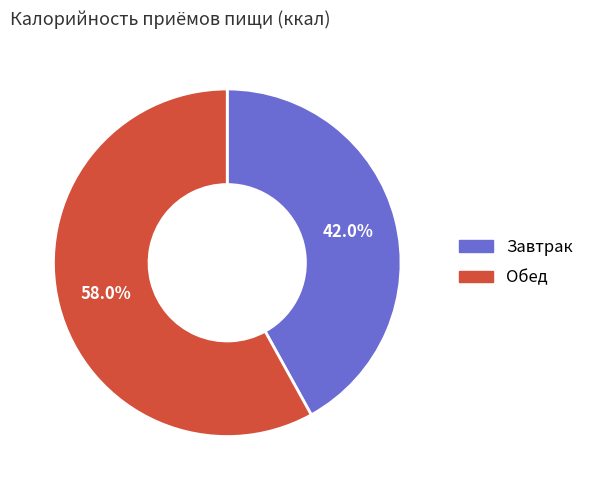

To the nearest percent, what is the combined percentage of Обед and Завтрак?

100%